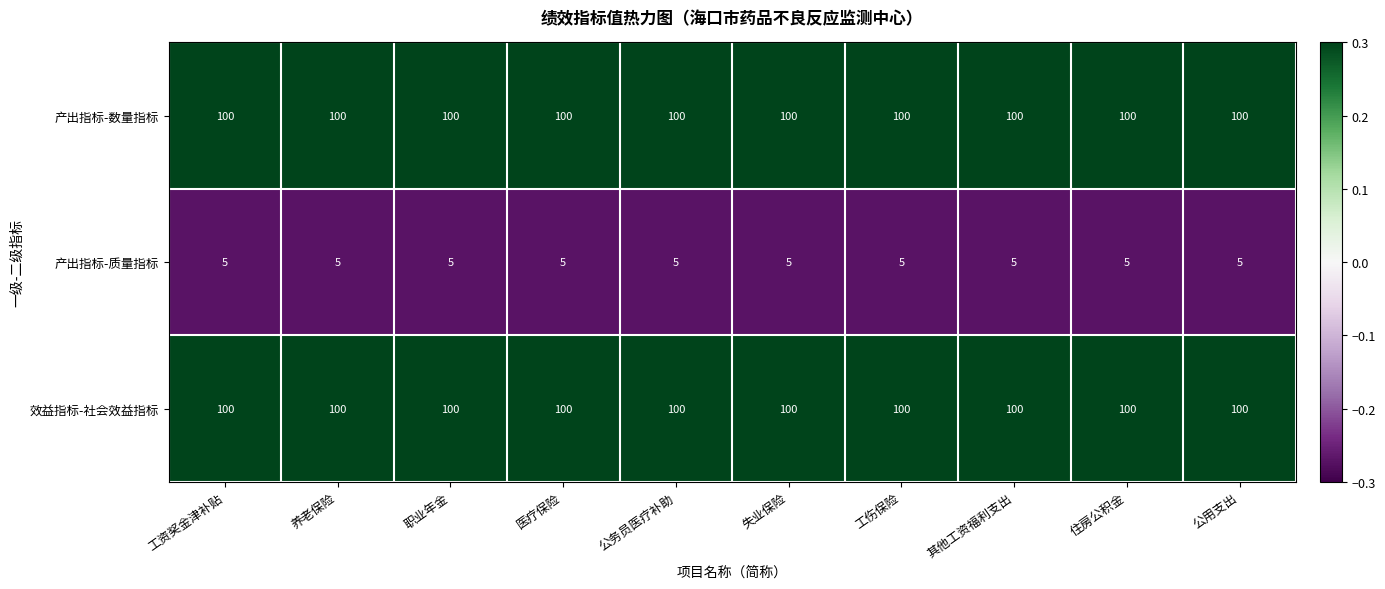

What is the spread (max minus min) of values at 职业年金?

95